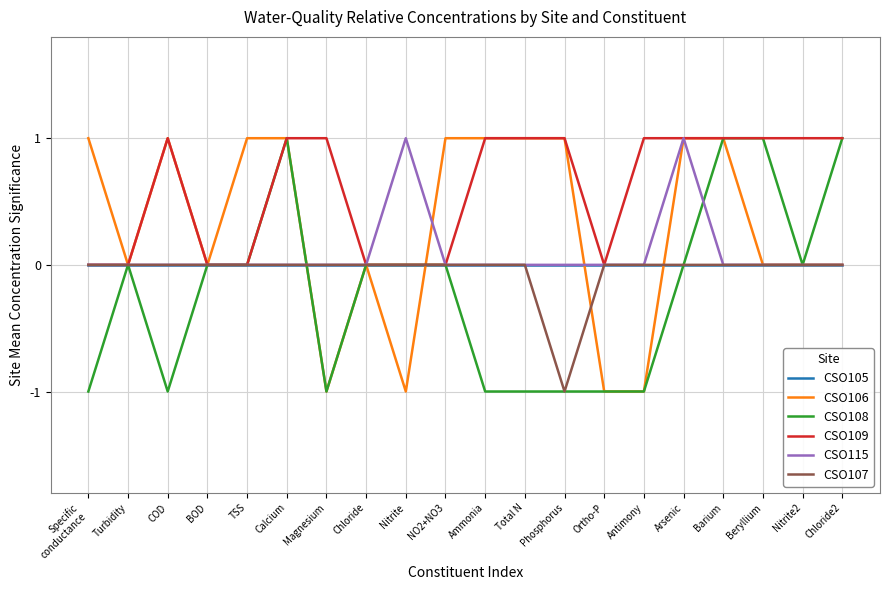

What is the maximum value for CSO109?

1